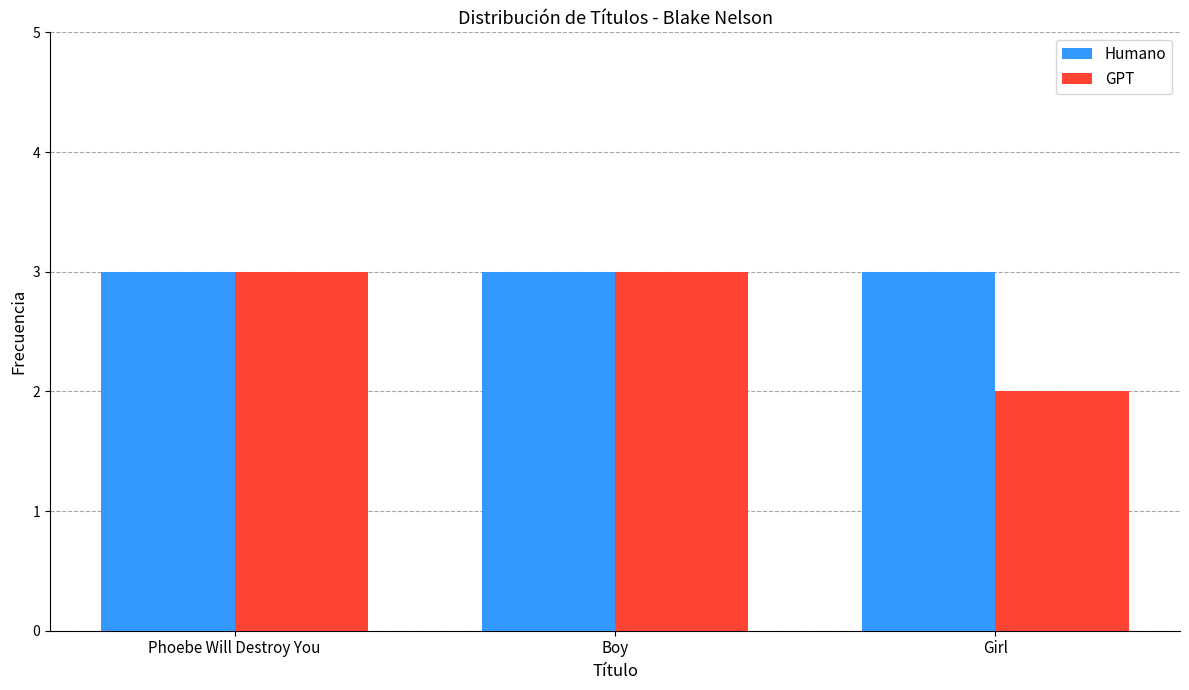

What is the total value across all series at Phoebe Will Destroy You?

6